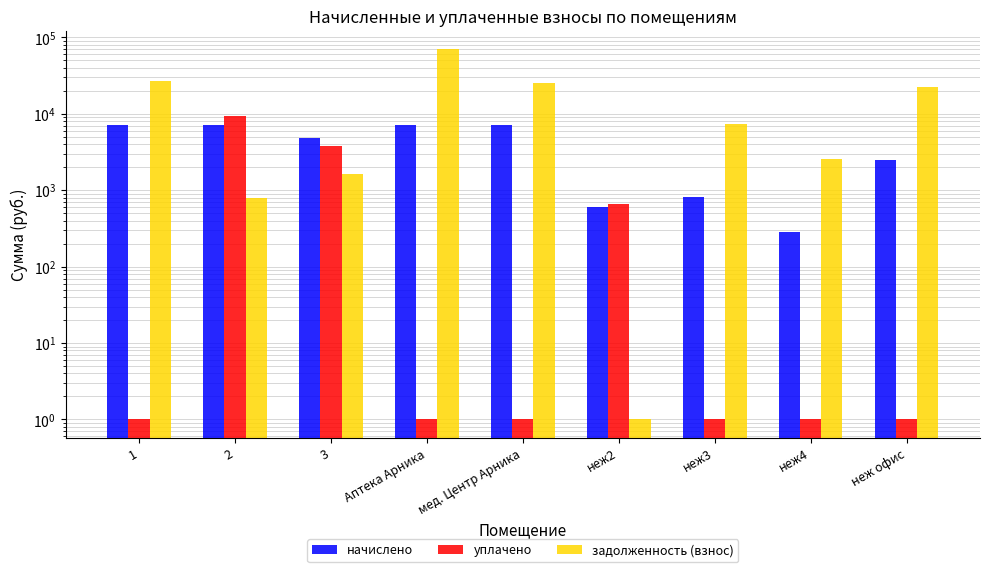

At how many categories does at least one series exceed 62826?

1